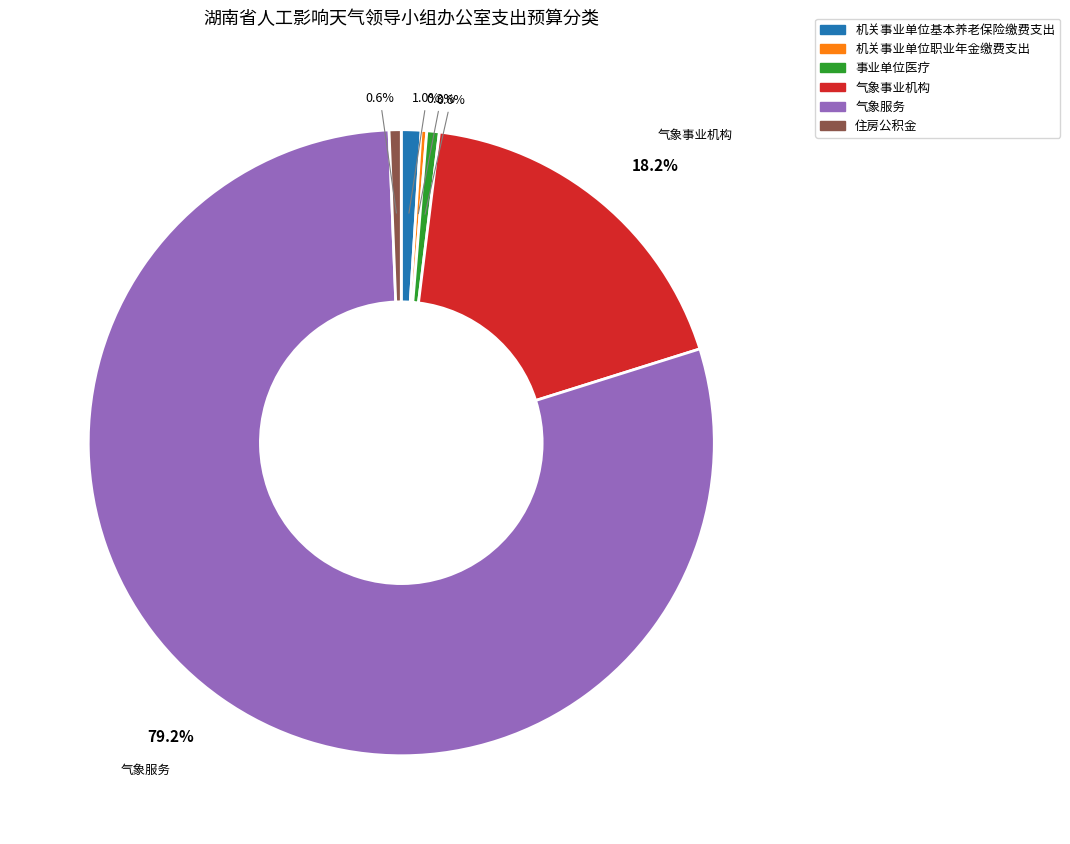

Approximately how many times larger is the value at 机关事业单位基本养老保险缴费支出 compared to 住房公积金?

1.6